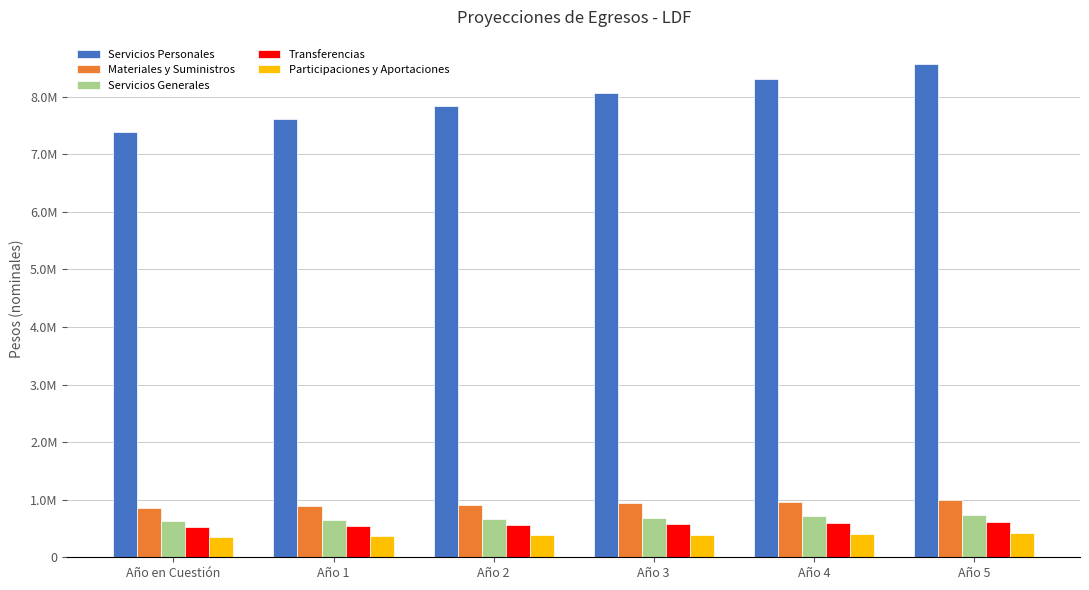

Does the chart contain any negative values?

No